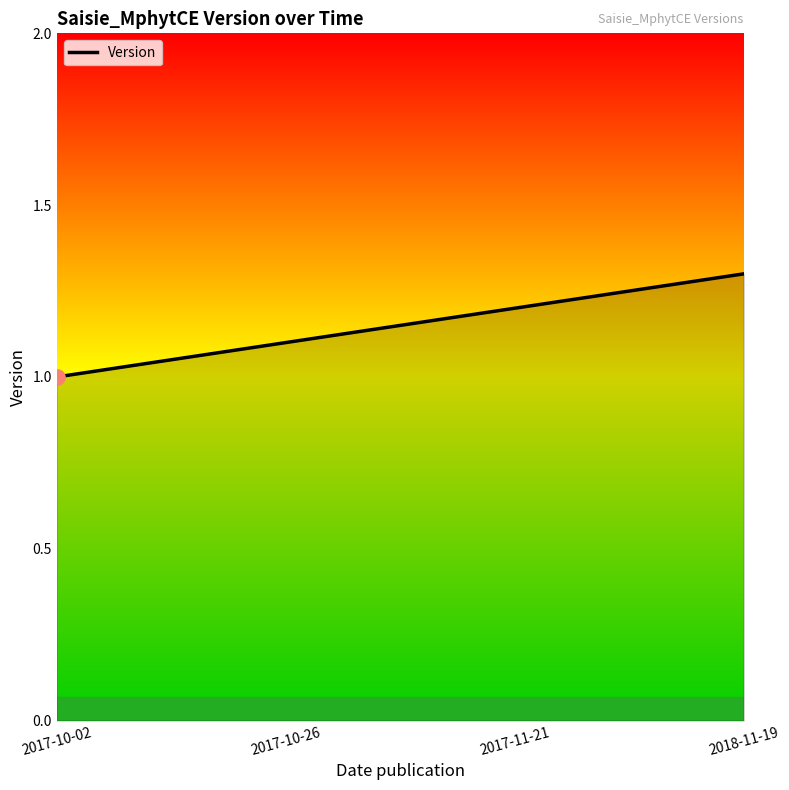

Between 2018-11-19 and 2017-10-26, which is larger?

2018-11-19